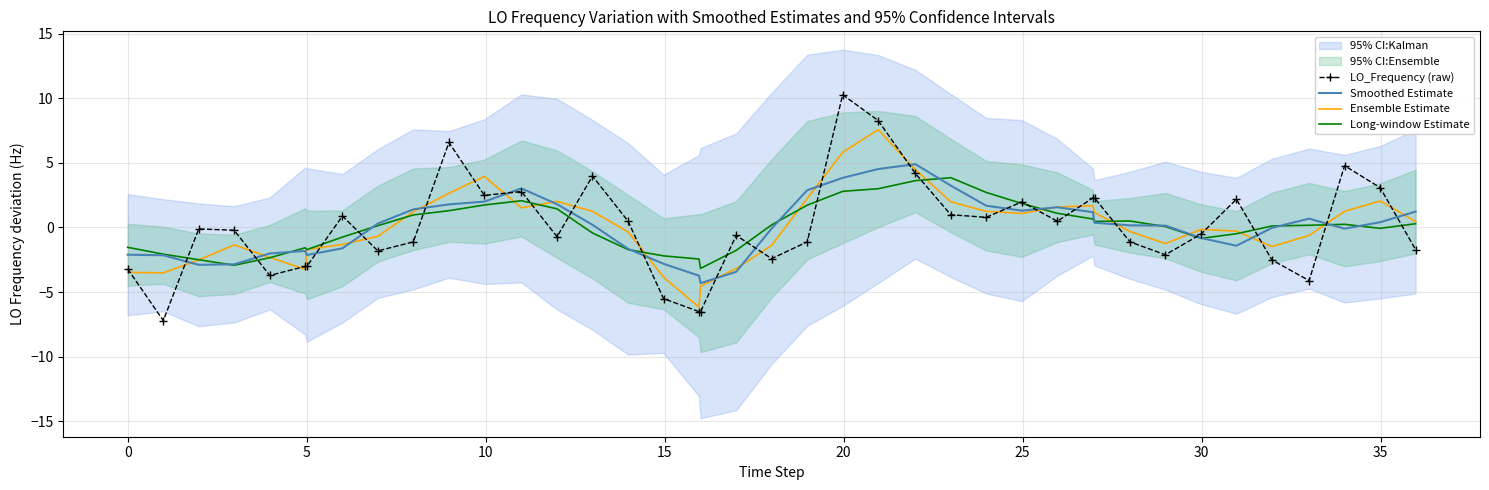

Which series ends up on top after the final intersection of Long-window Estimate and Ensemble Estimate?

Ensemble Estimate